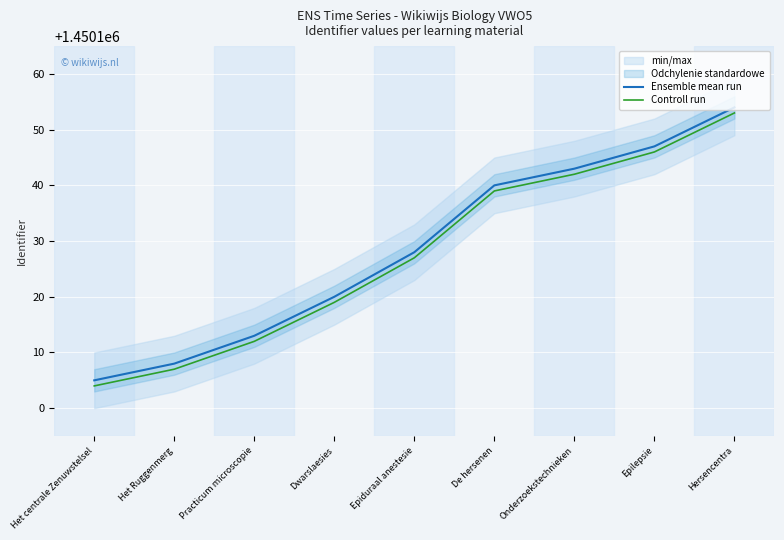

At Het centrale Zenuwstelsel, list the series in order from smallest to largest.

Controll run, Ensemble mean run